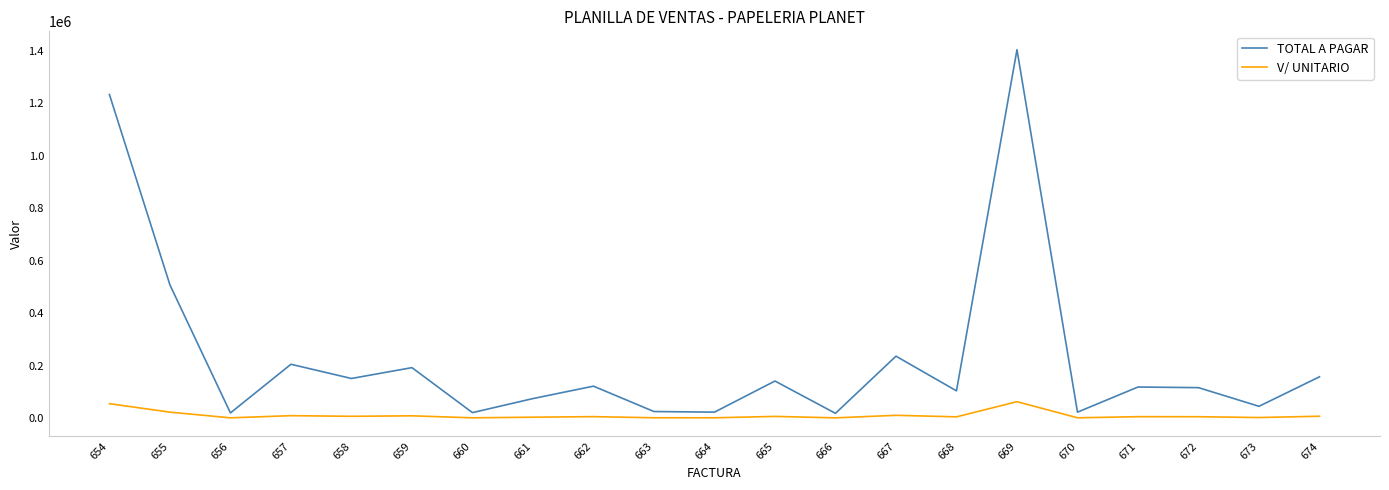

At 657, list the series in order from largest to smallest.

TOTAL A PAGAR, V/ UNITARIO